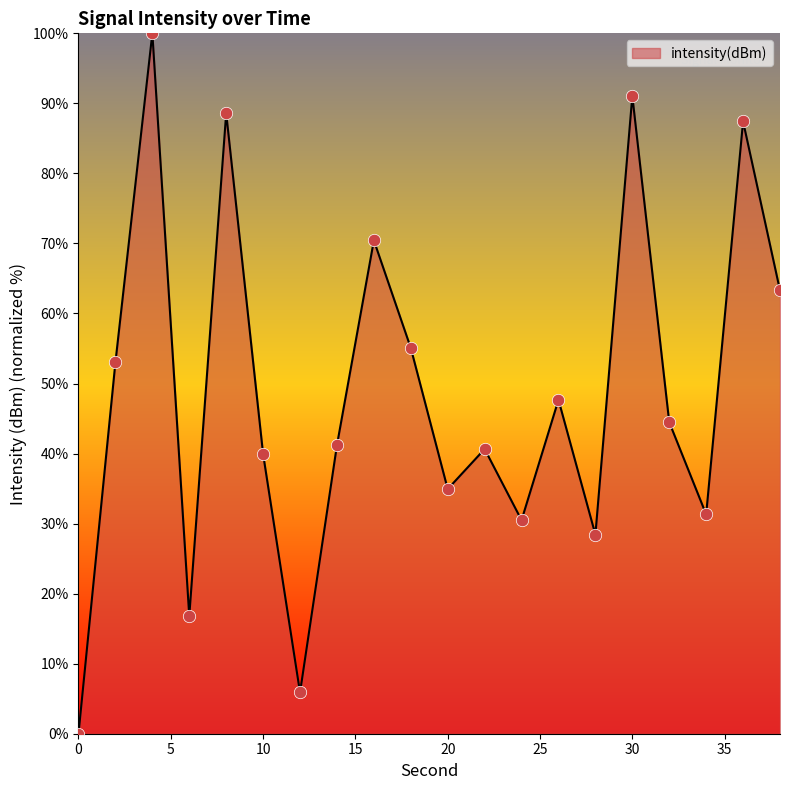

What is the difference between the maximum and minimum values?

100.0